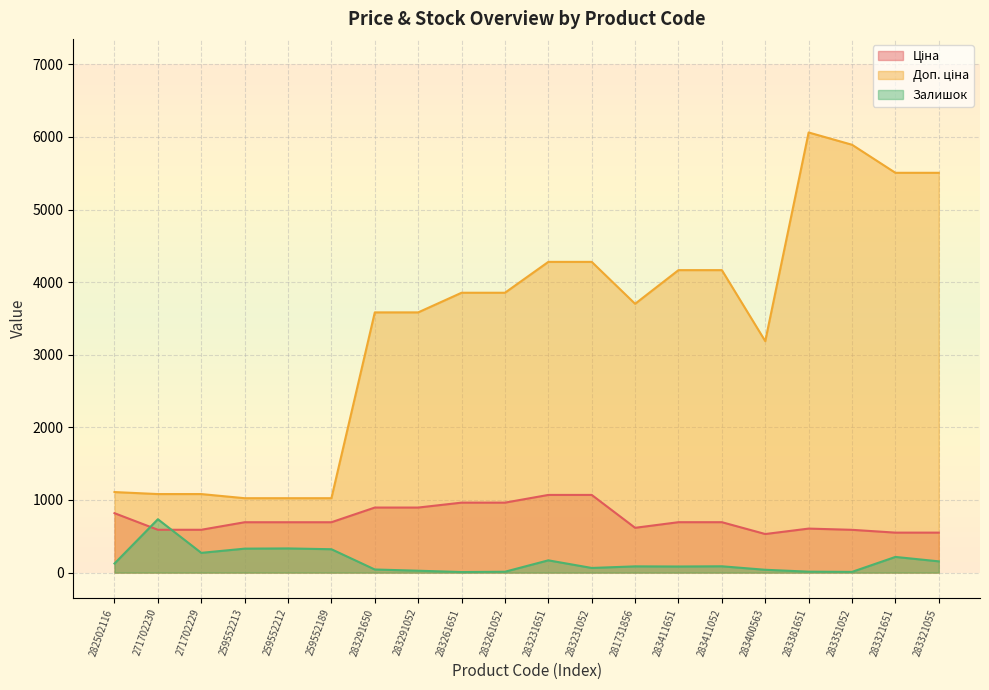

True or false: Залишок has a value of 216.0 at 283321651.

True